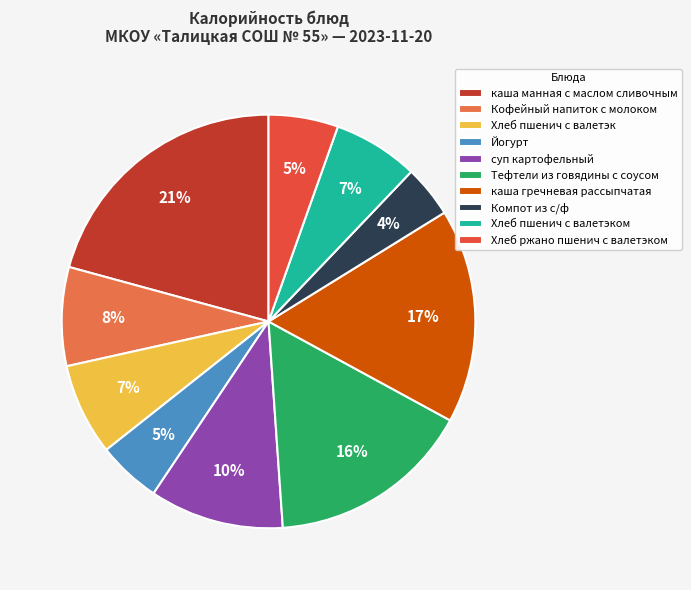

Between каша гречневая рассыпчатая and Хлеб пшенич с валетэк, which is larger?

каша гречневая рассыпчатая